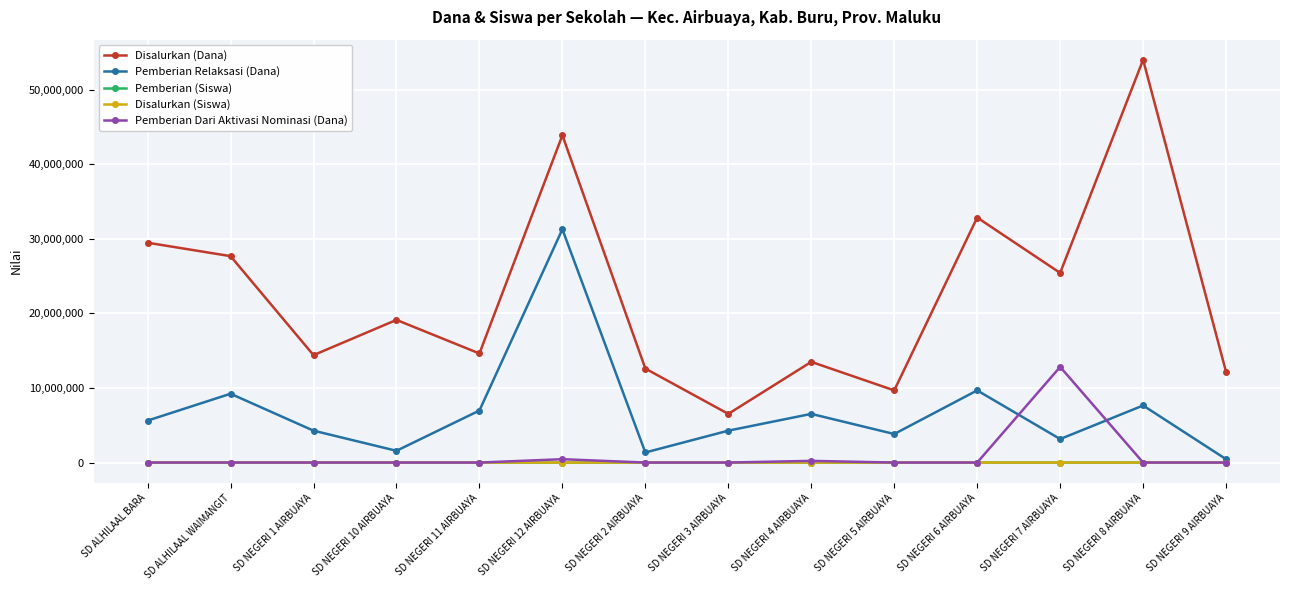

What is the average value of the Disalurkan (Dana) series?

22564286